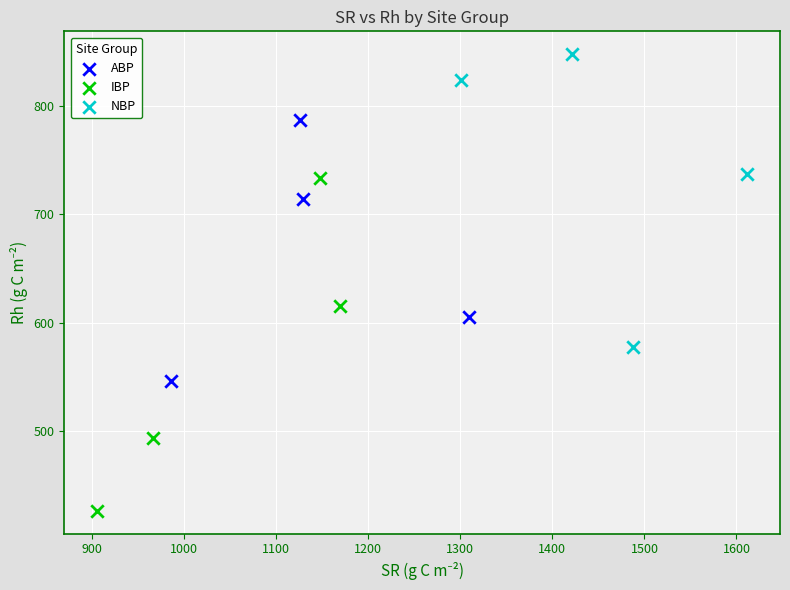

Which series reaches the minimum Y coordinate?

IBP